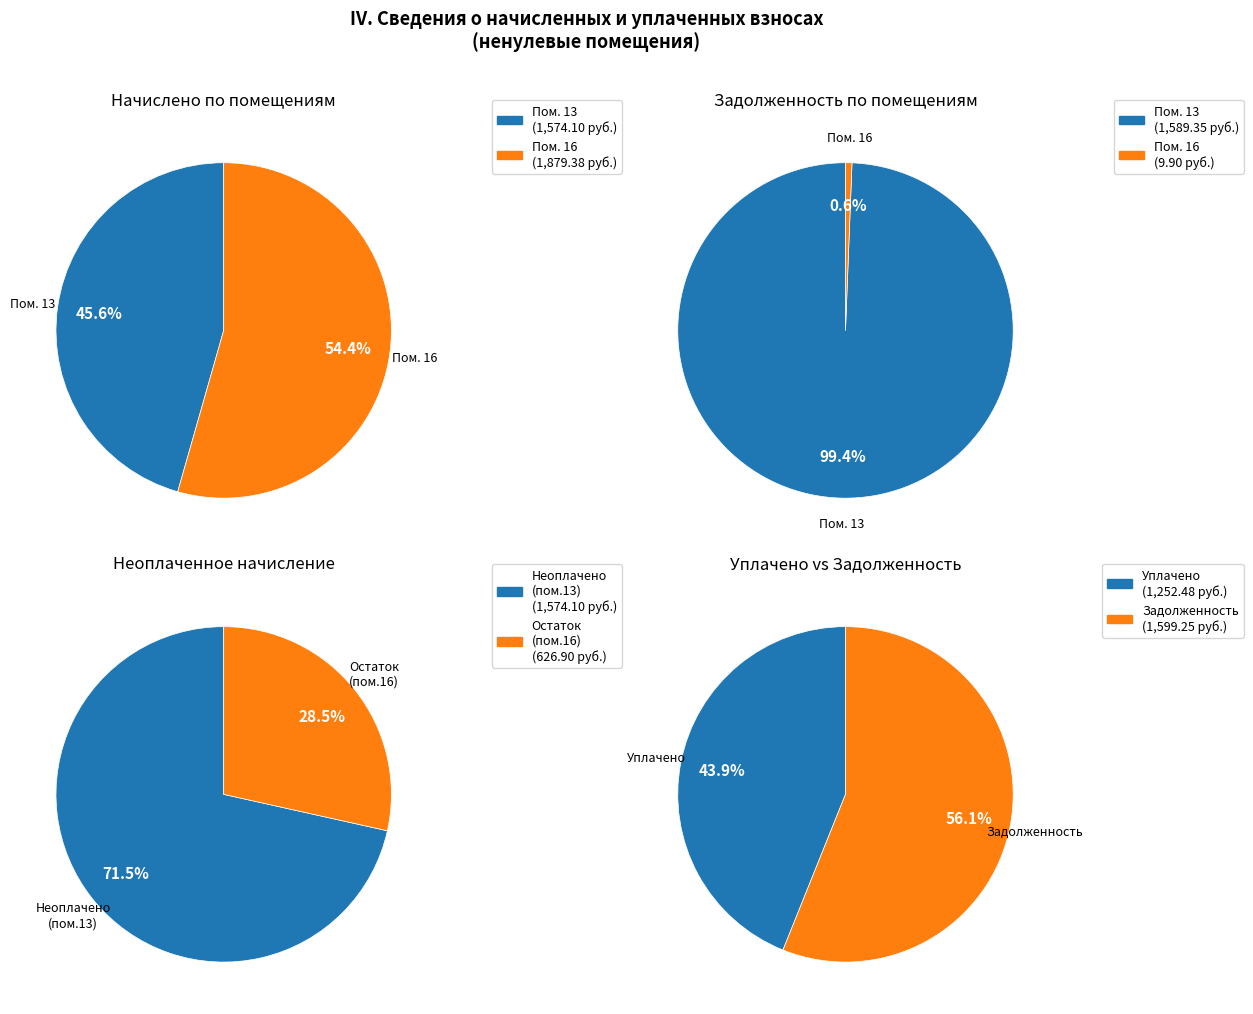

To the nearest percent, what is the combined percentage of 13 and 16?

100%